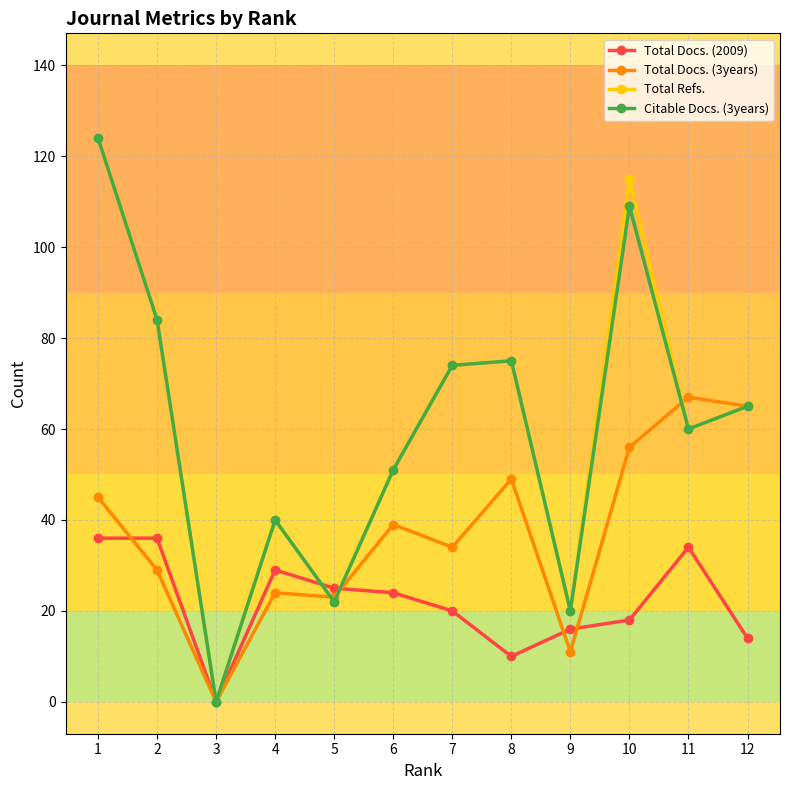

How many interior local peaks does the Total Refs. series have?

3